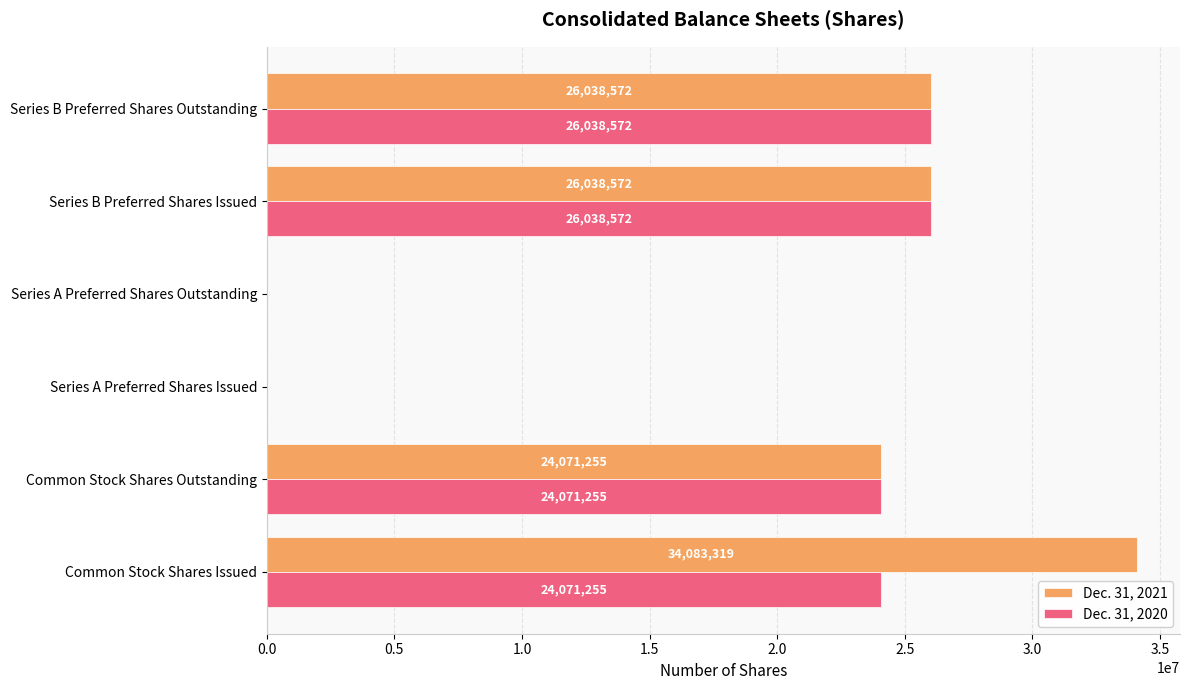

What is the sum of all Dec. 31, 2021 values?

110231718